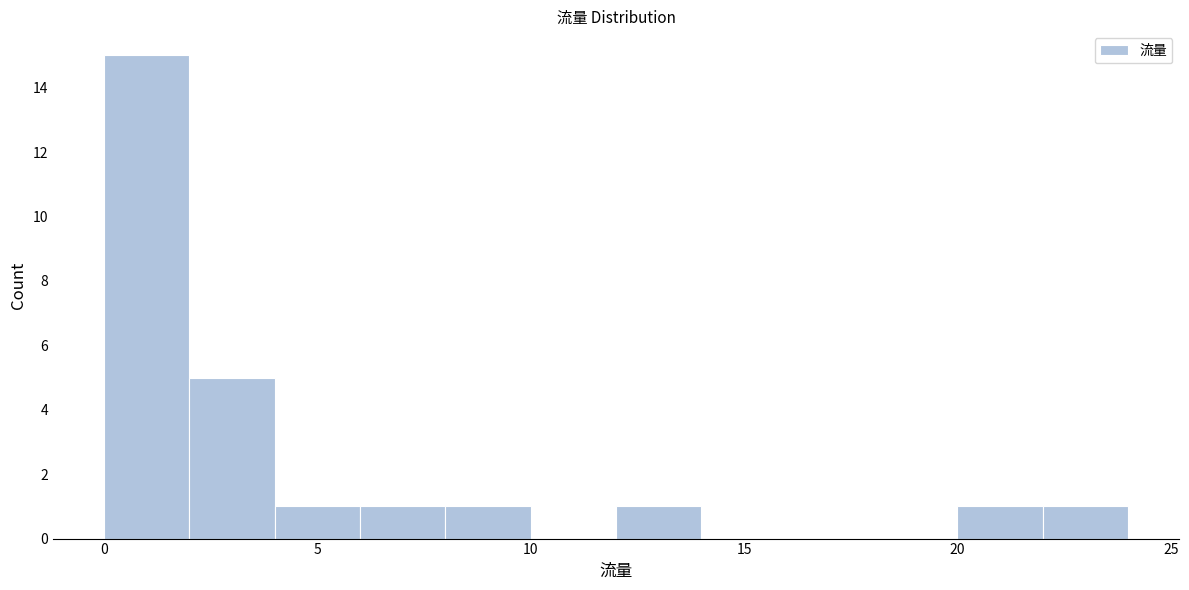

Reading left to right, list every bar in this chart as the range it spans on the x-axis followed by its height. The values are not printed on the chart, so give them approximately, as read against the axis.

0 to 2: 15
2 to 4: 5
4 to 6: 1
6 to 8: 1
8 to 10: 1
10 to 12: 0
12 to 14: 1
14 to 16: 0
16 to 18: 0
18 to 20: 0
20 to 22: 1
22 to 24: 1